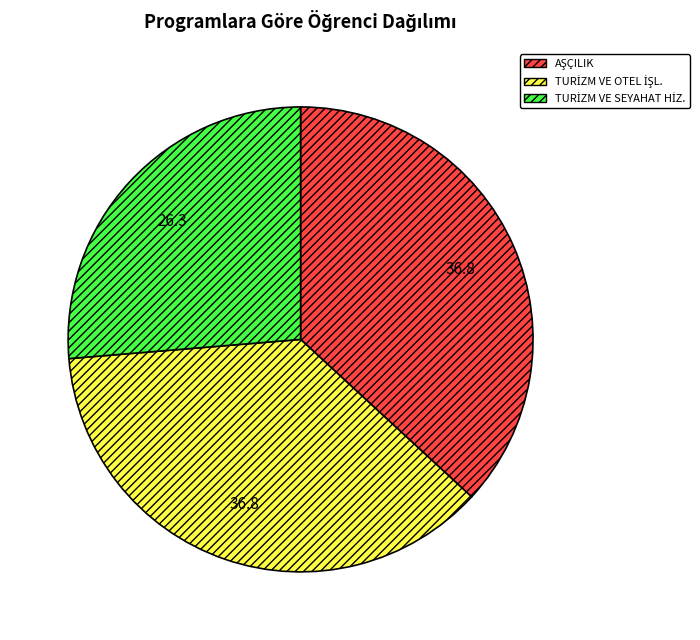

Is there a majority slice in this chart?

No